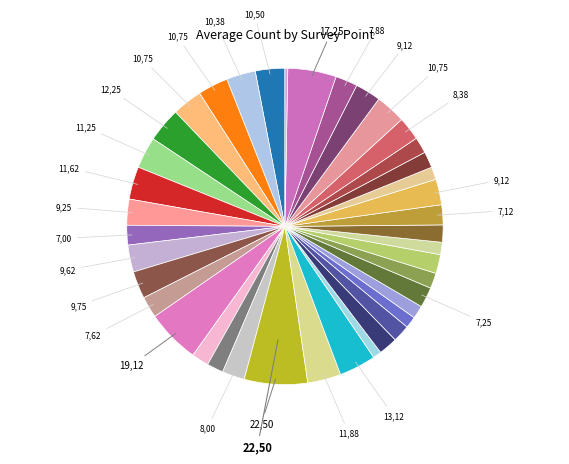

Is there any slice that represents more than half of the pie?

No